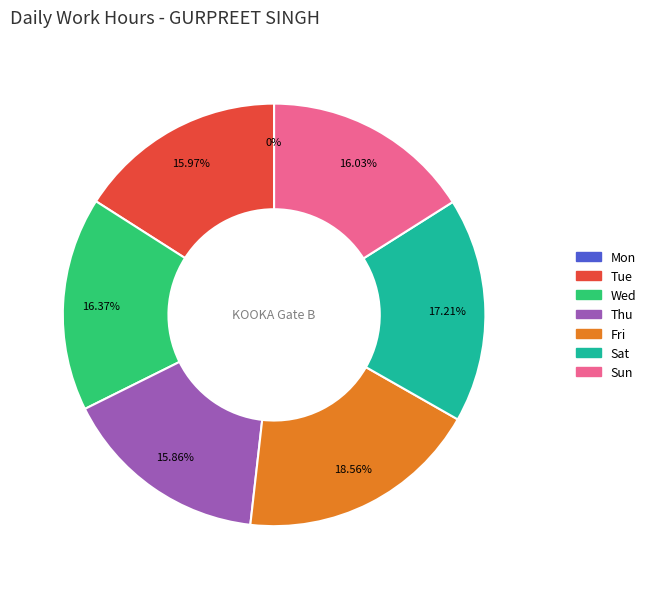

True or false: Sat accounts for 17% of the total.

True